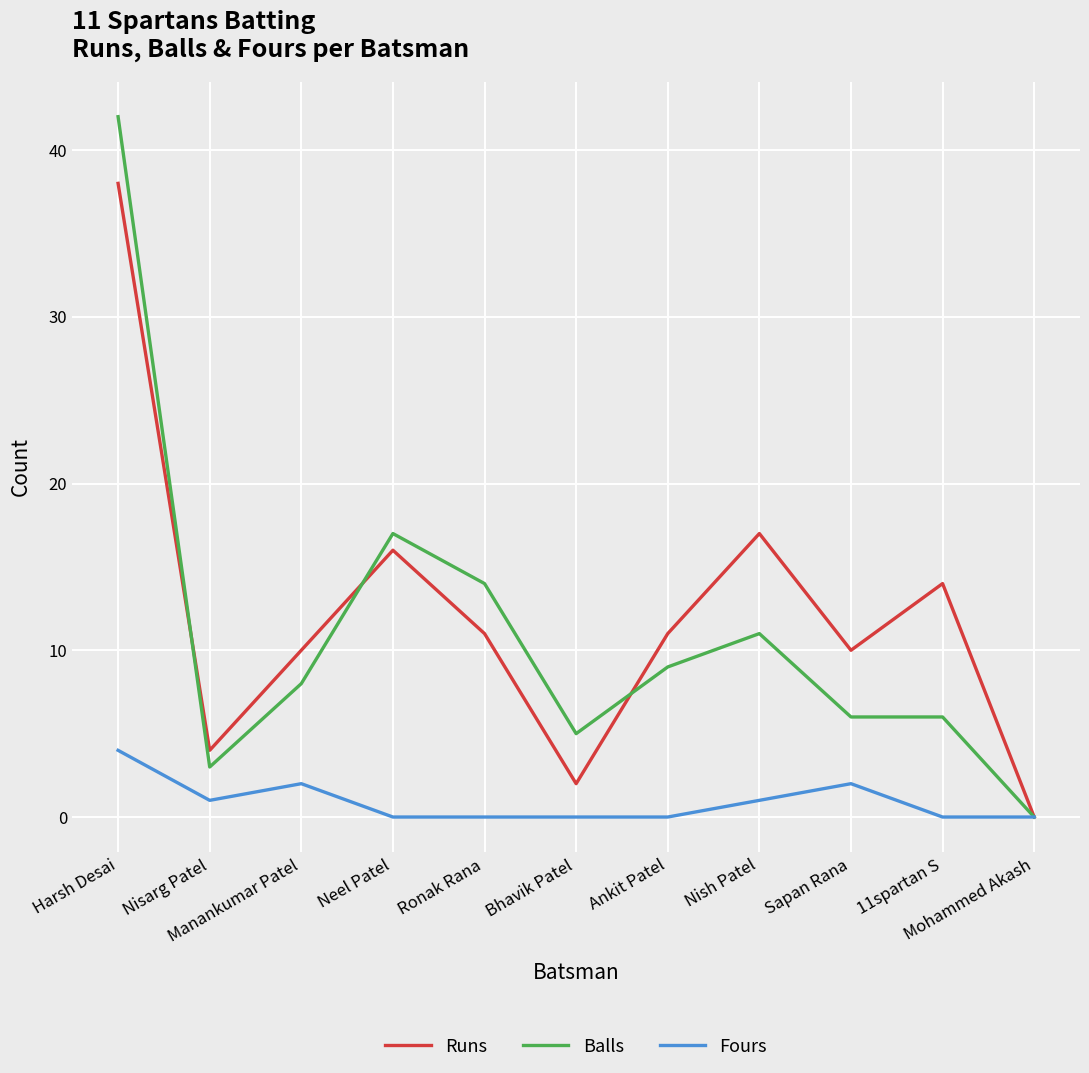

What is the maximum value shown in the chart?

42